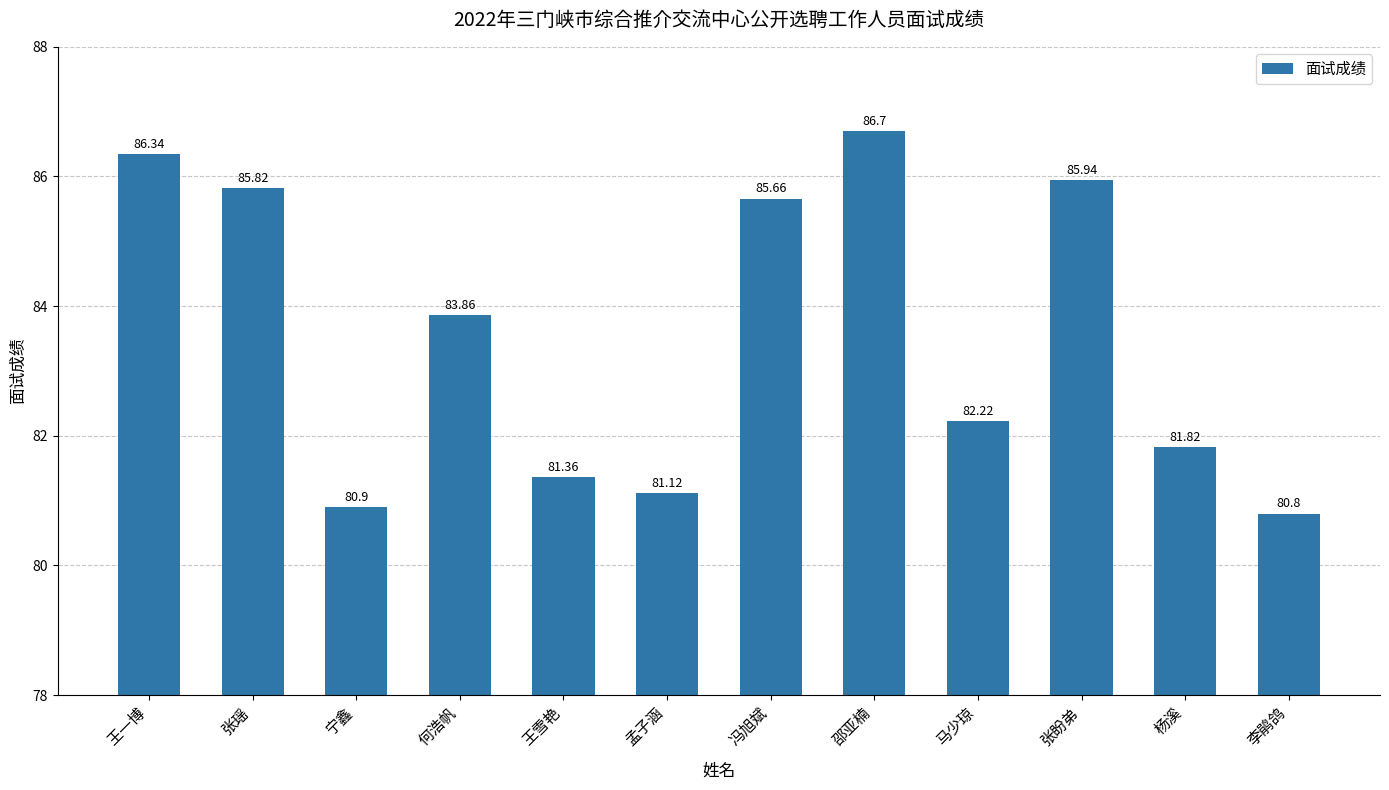

Rank the categories by value from highest to lowest.

邵亚楠, 王一博, 张盼弟, 张瑶, 冯旭斌, 何浩帆, 马少琼, 杨溪, 王雪艳, 孟子涵, 宁鑫, 李鹃鸽